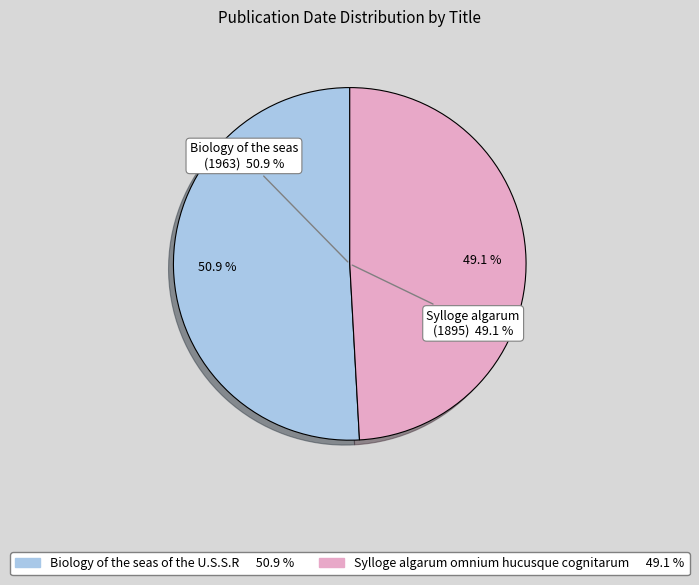

Rank the categories by value from lowest to highest.

Sylloge algarum omnium hucusque cognitarum, Biology of the seas of the U.S.S.R